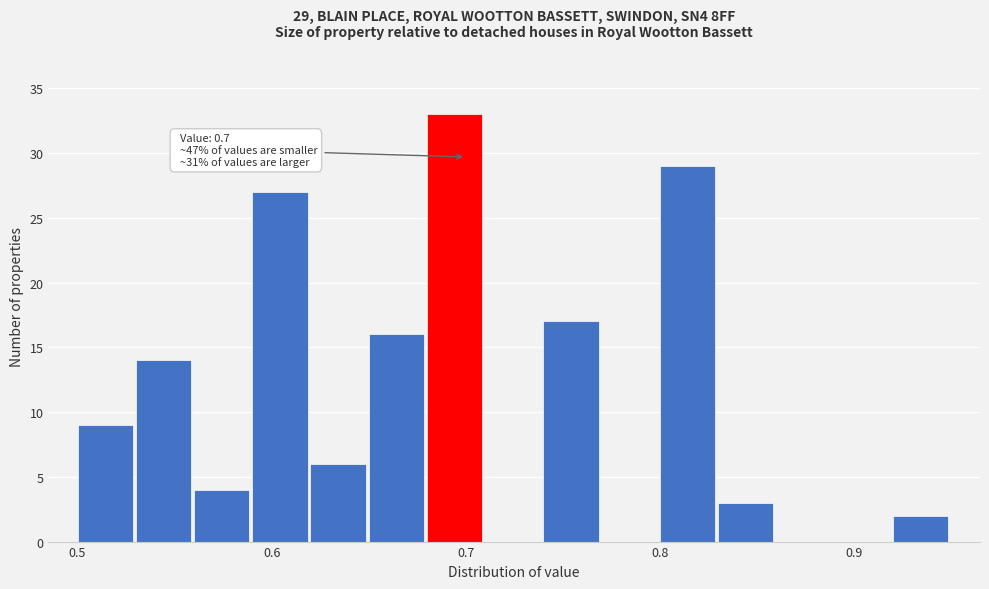

Read against the x-axis, roughly where is the centre of the tallest bar?

0.69